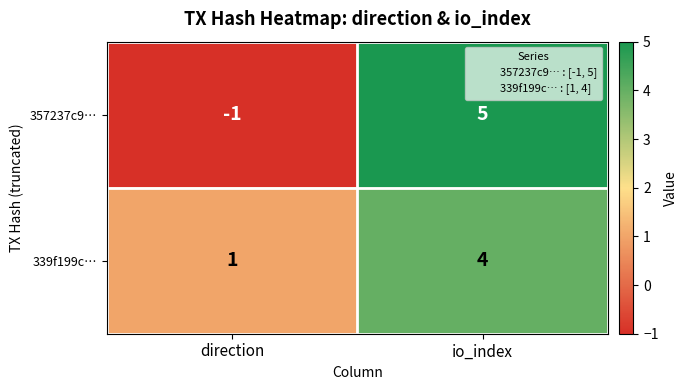

Reading right to left, extract all data points from this chart.

357237c9…: io_index=5	direction=-1
339f199c…: io_index=4	direction=1